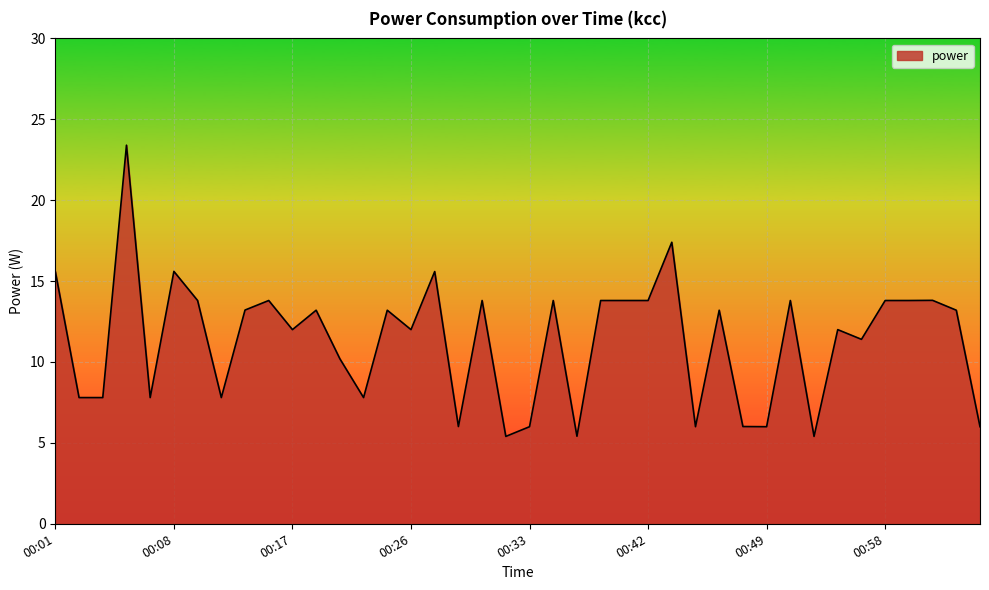

What is the maximum value shown in the chart?

23.4